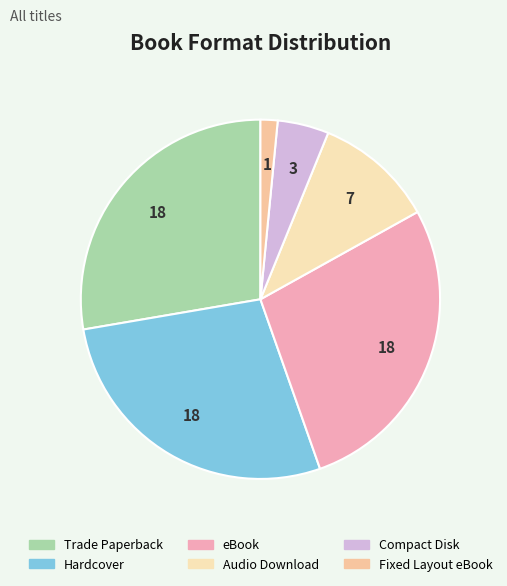

Combined, do eBook and Trade Paperback account for over 50%?

Yes